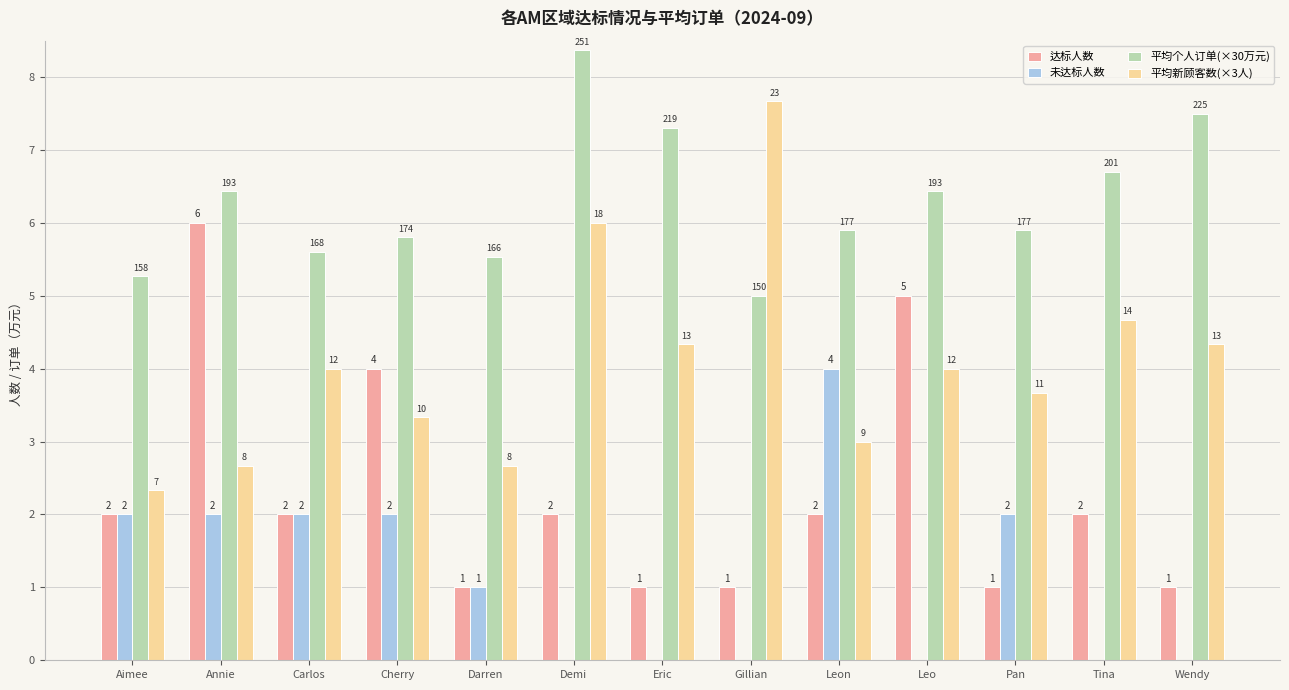

Reading left to right, transcribe all the data shown in this chart.

达标人数: 2.0	6.0	2.0	4.0	1.0	2.0	1.0	1.0	2.0	5.0	1.0	2.0	1.0
未达标人数: 2.0	2.0	2.0	2.0	1.0	0.0	0.0	0.0	4.0	0.0	2.0	0.0	0.0
平均个人订单(×30万元): 5.3	6.4	5.6	5.8	5.5	8.4	7.3	5.0	5.9	6.4	5.9	6.7	7.5
平均新顾客数(×3人): 2.3	2.7	4.0	3.3	2.7	6.0	4.3	7.7	3.0	4.0	3.7	4.7	4.3